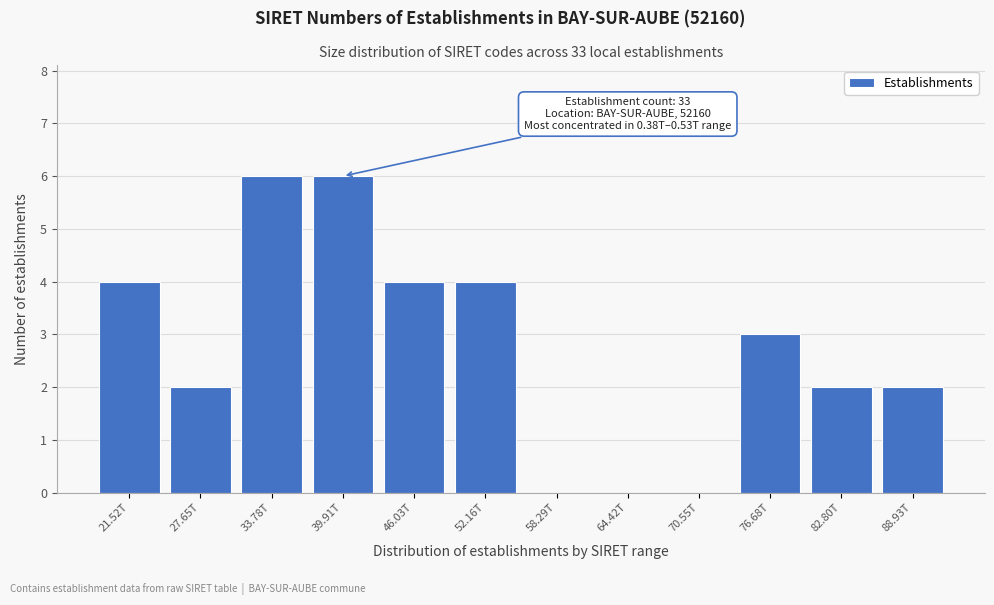

Reading left to right, transcribe all the data shown in this chart.

21.52T=4	27.65T=2	33.78T=6	39.91T=6	46.03T=4	52.16T=4	58.29T=0	64.42T=0	70.55T=0	76.68T=3	82.80T=2	88.93T=2